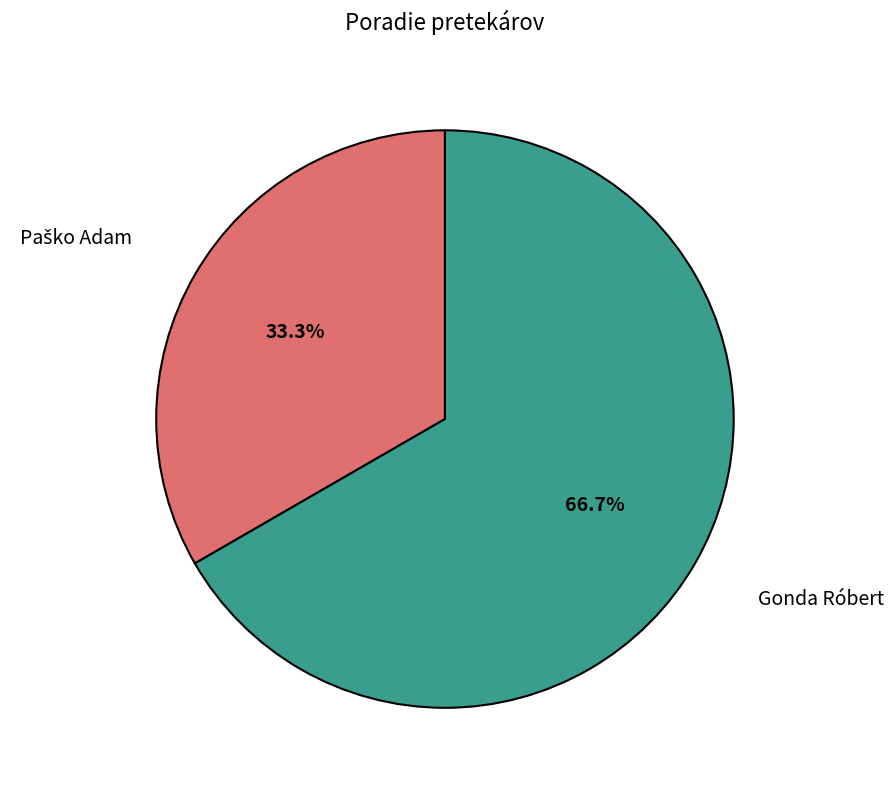

Is there a majority slice in this chart?

Yes